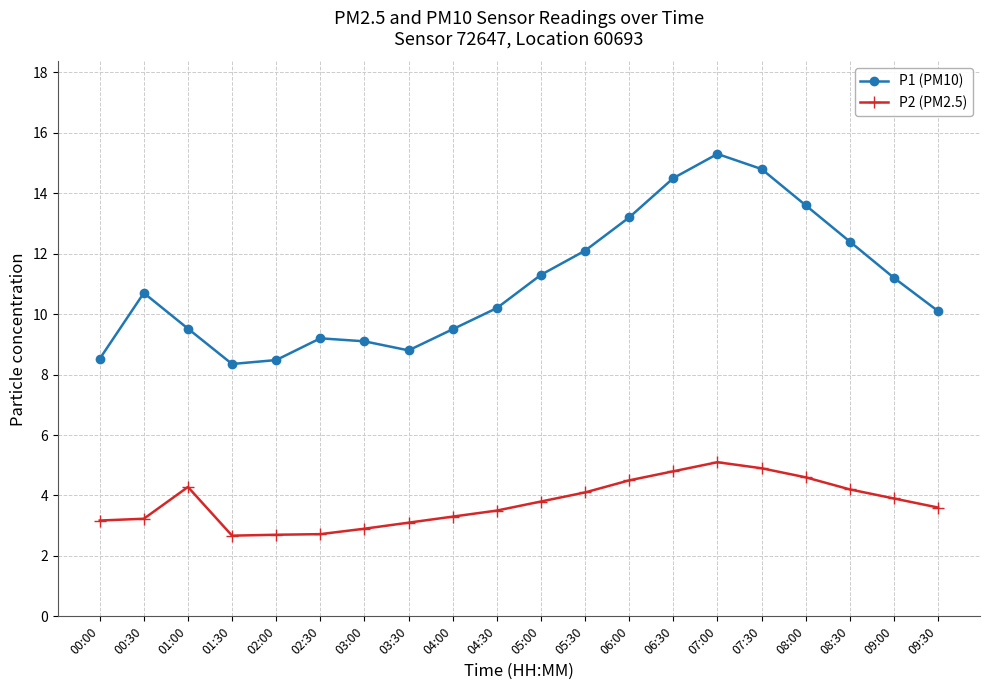

Is this an area chart (filled region under the line)?

No